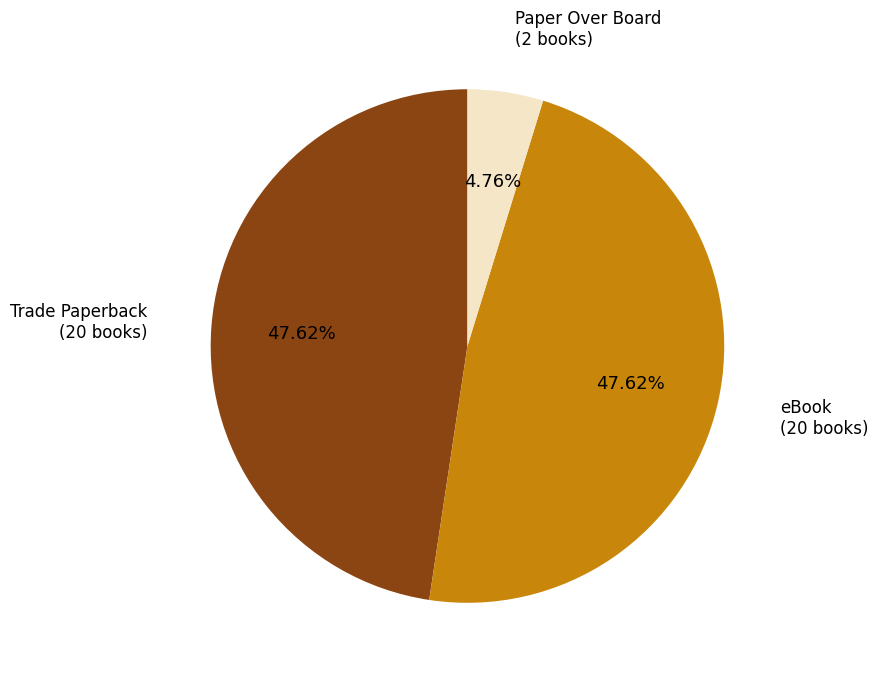

Approximately how many times larger is the value at Paper Over Board compared to eBook?

0.1